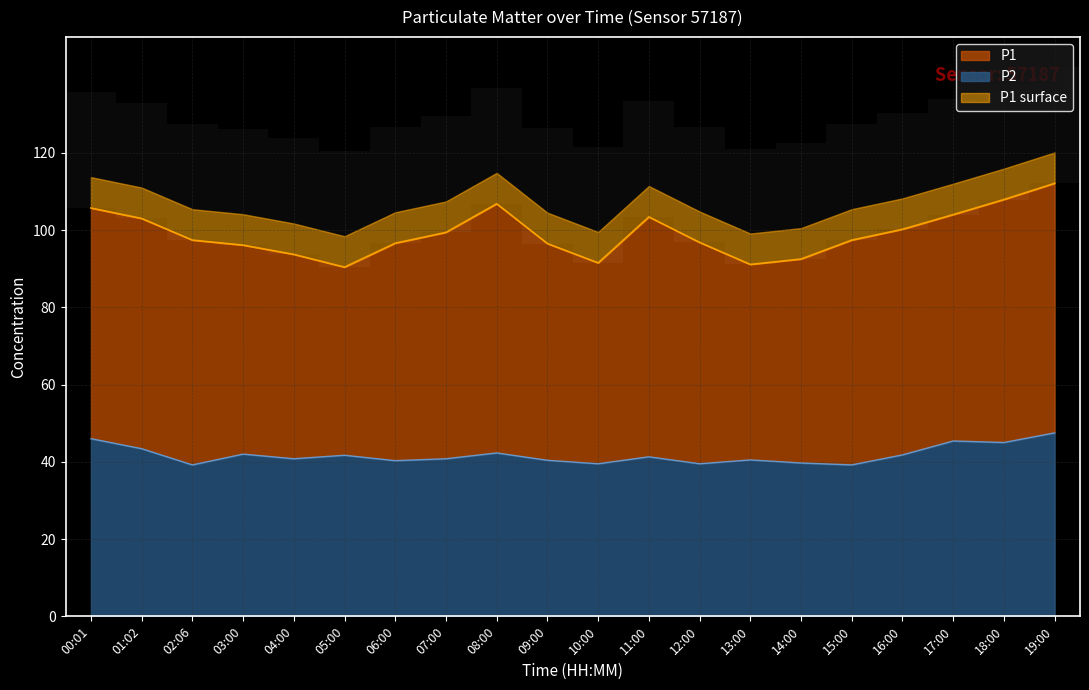

What is the spread (max minus min) of values at 02:06?

58.2